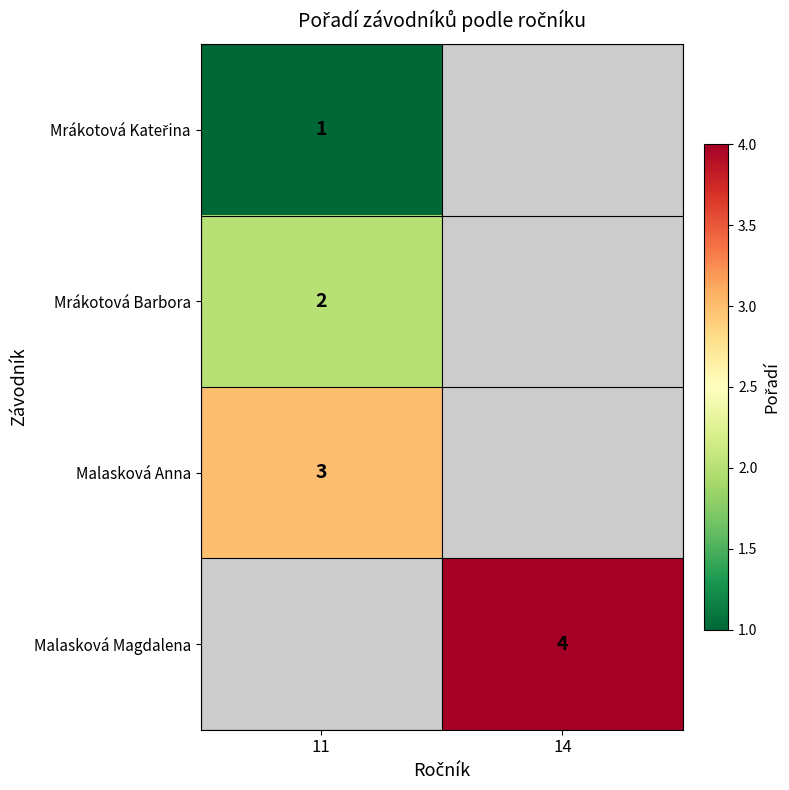

At how many categories does at least one series exceed 3?

1